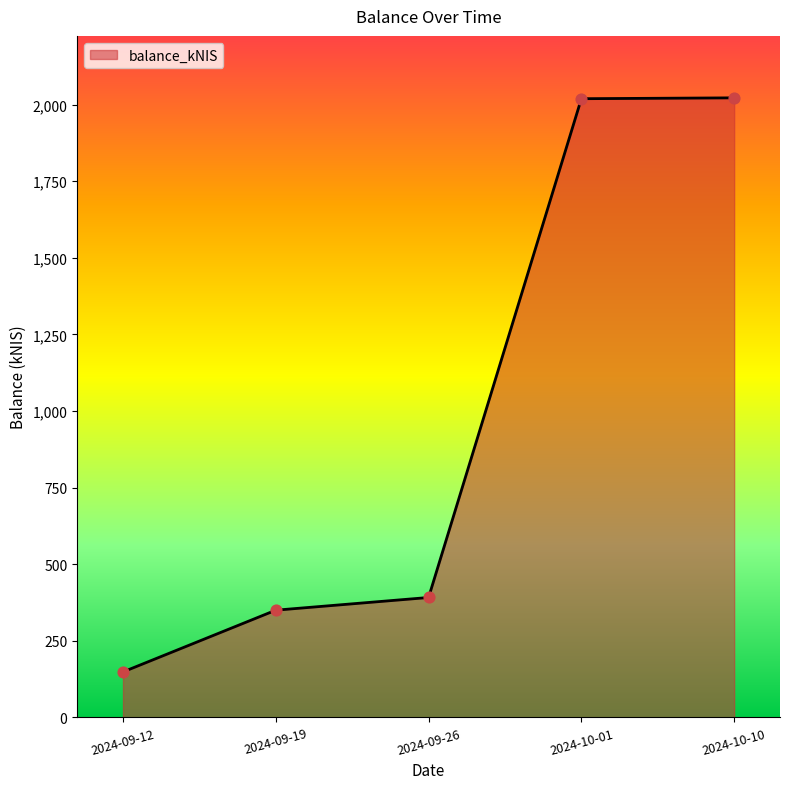

Between 2024-09-19 and 2024-10-10, which is larger?

2024-10-10